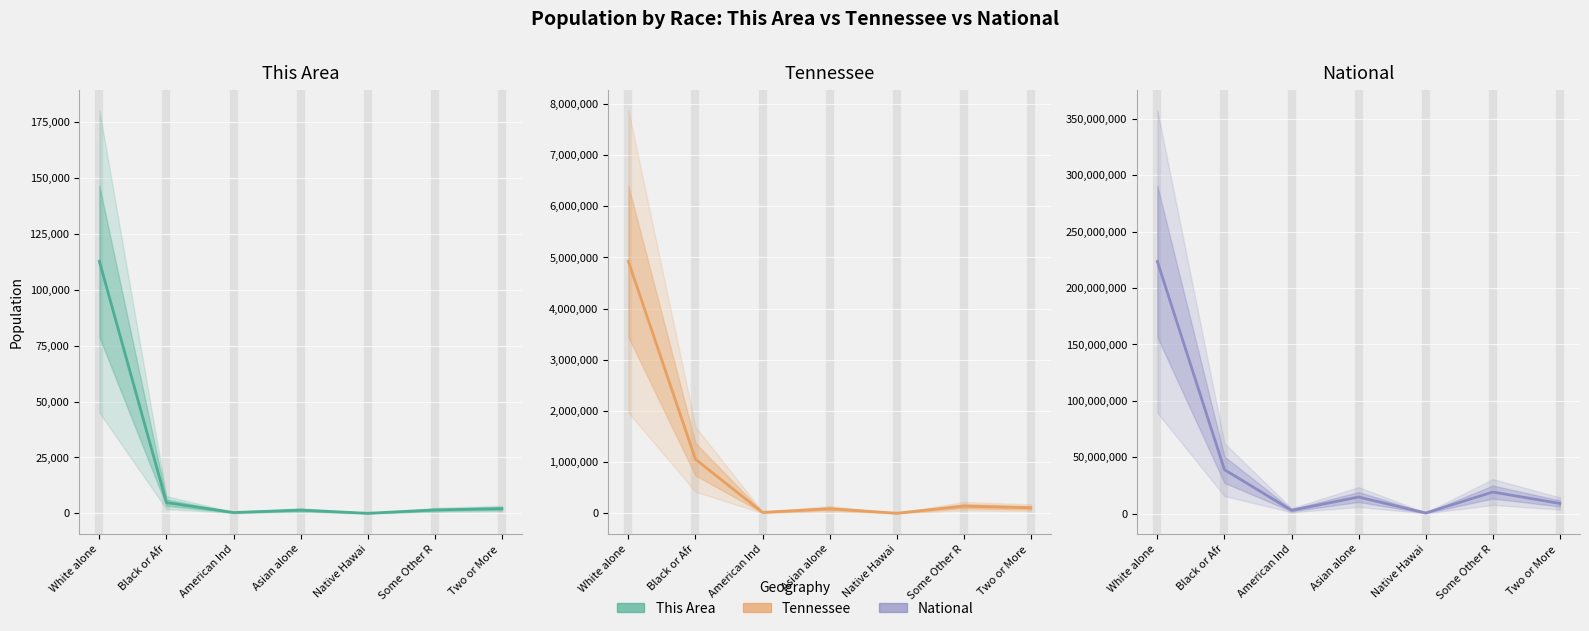

Reading left to right, list all the values displayed in this chart.

This Area: White alone=112619	Black or Afr=4814	American Ind=377	Asian alone=1466	Native Hawai=38	Some Other R=1534	Two or More =2131
Tennessee: White alone=4921948	Black or Afr=1057315	American Ind=19994	Asian alone=91242	Native Hawai=3642	Some Other R=141955	Two or More =110009
National: White alone=223553265	Black or Afr=38929319	American Ind=2932248	Asian alone=14674252	Native Hawai=540013	Some Other R=19107368	Two or More =9009073